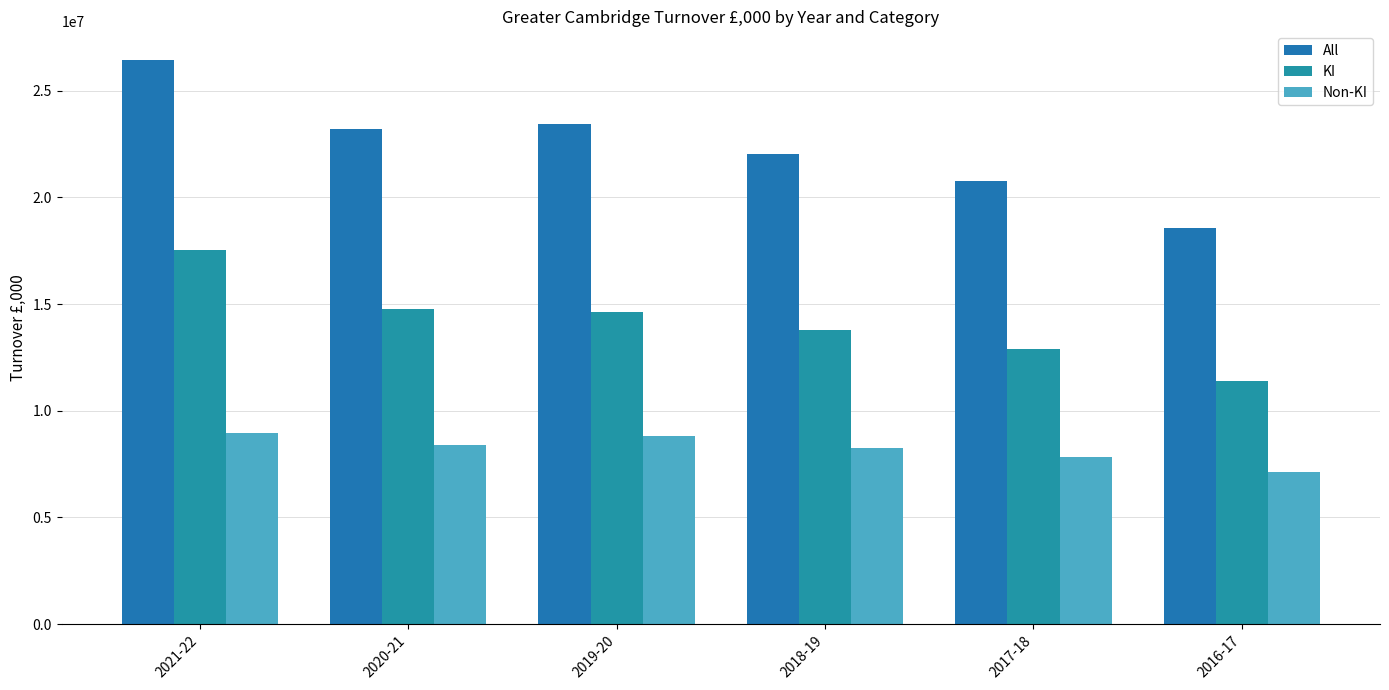

What is the difference between the highest and lowest values at 2017-18?

12897817